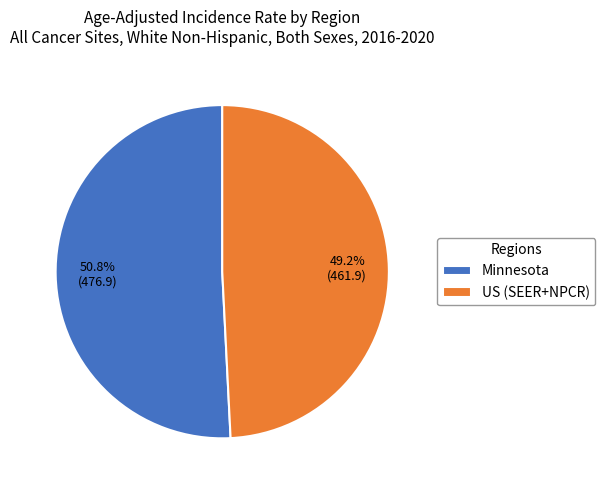

What is the largest slice in the pie chart?

Minnesota